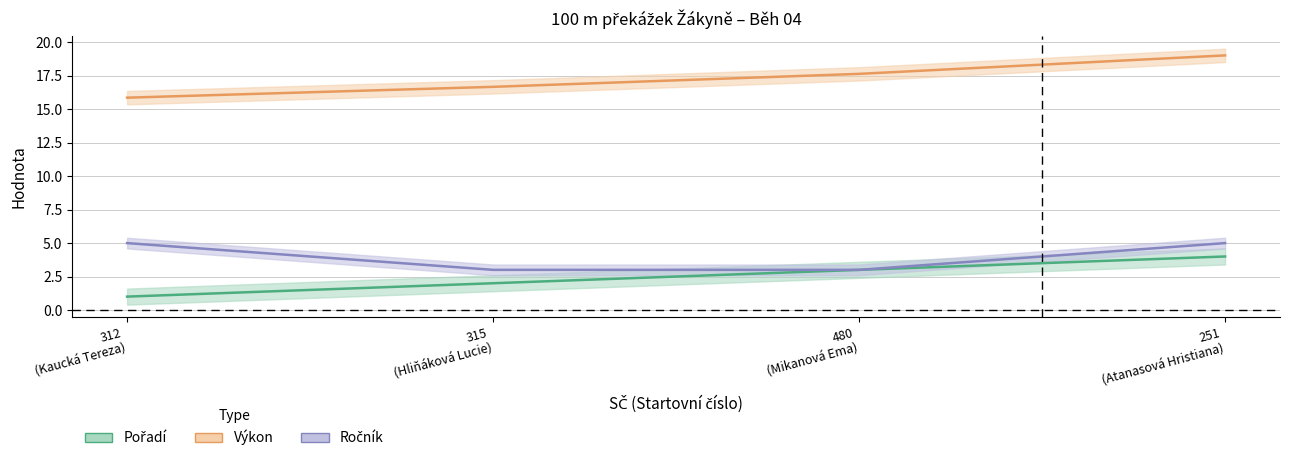

What is the difference between the highest and lowest values at 480 (Mikanová Ema)?

14.6